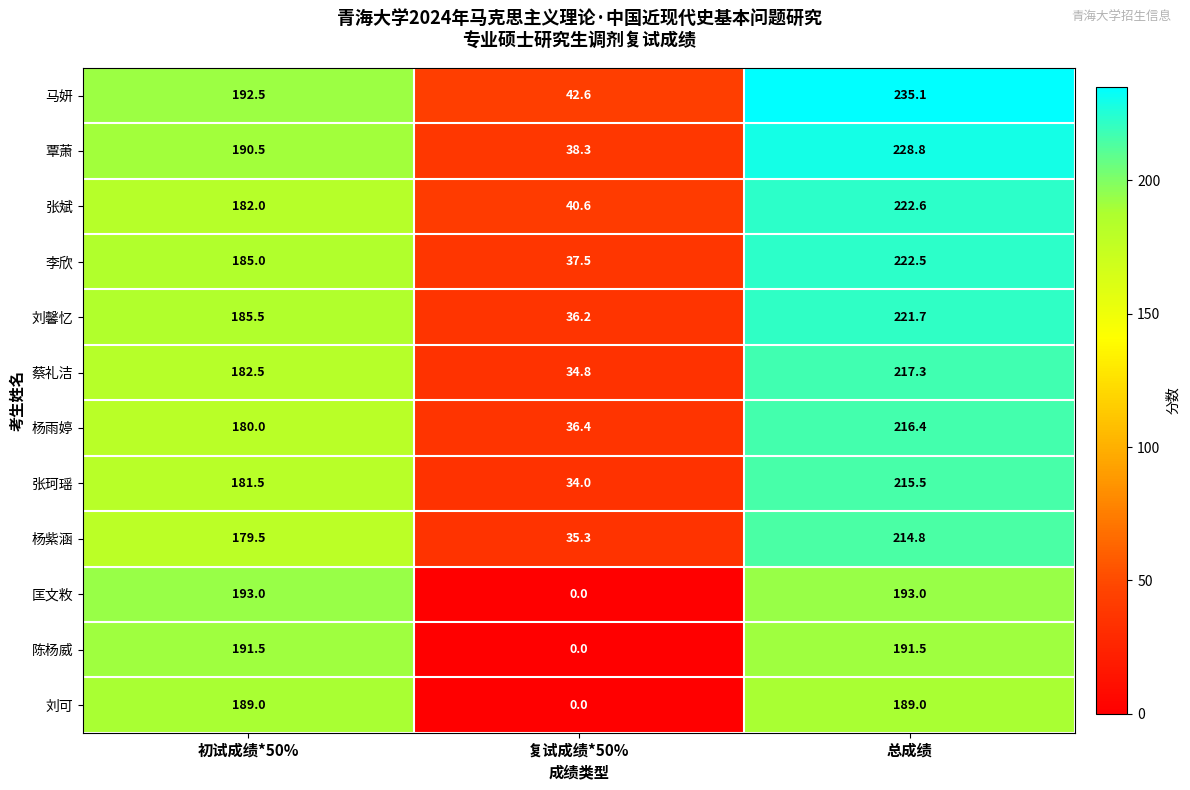

What is the spread (max minus min) of values at 复试成绩*50%?

42.6